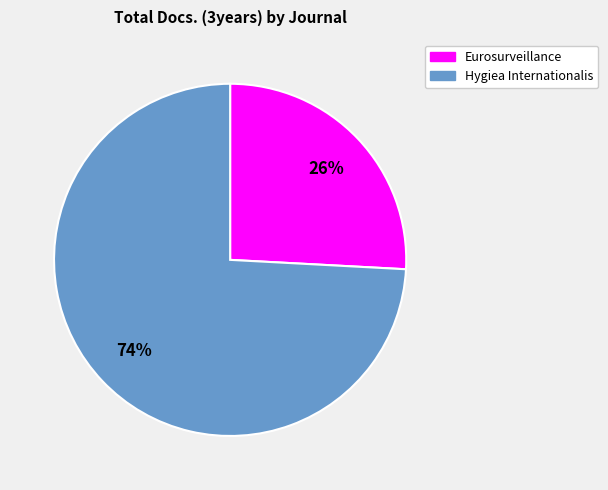

To the nearest percent, what is the difference between the Eurosurveillance and Hygiea Internationalis slice percentages?

48%